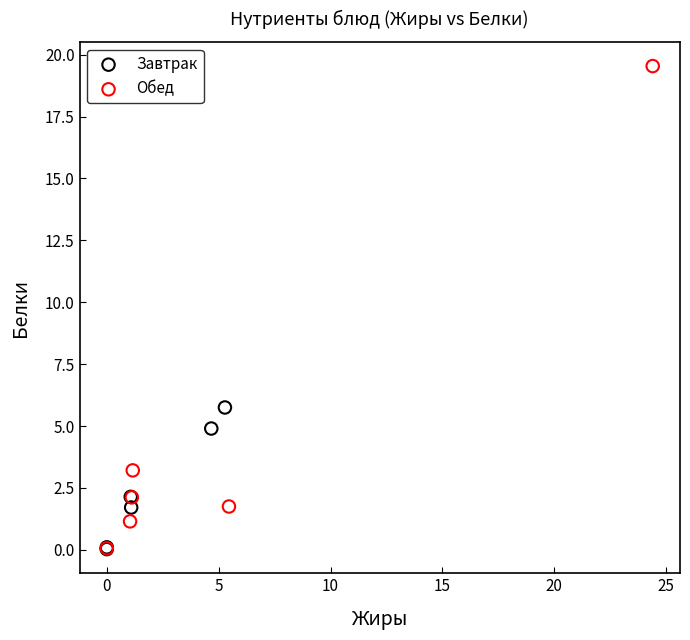

Which series has the widest spread of Y values?

Обед